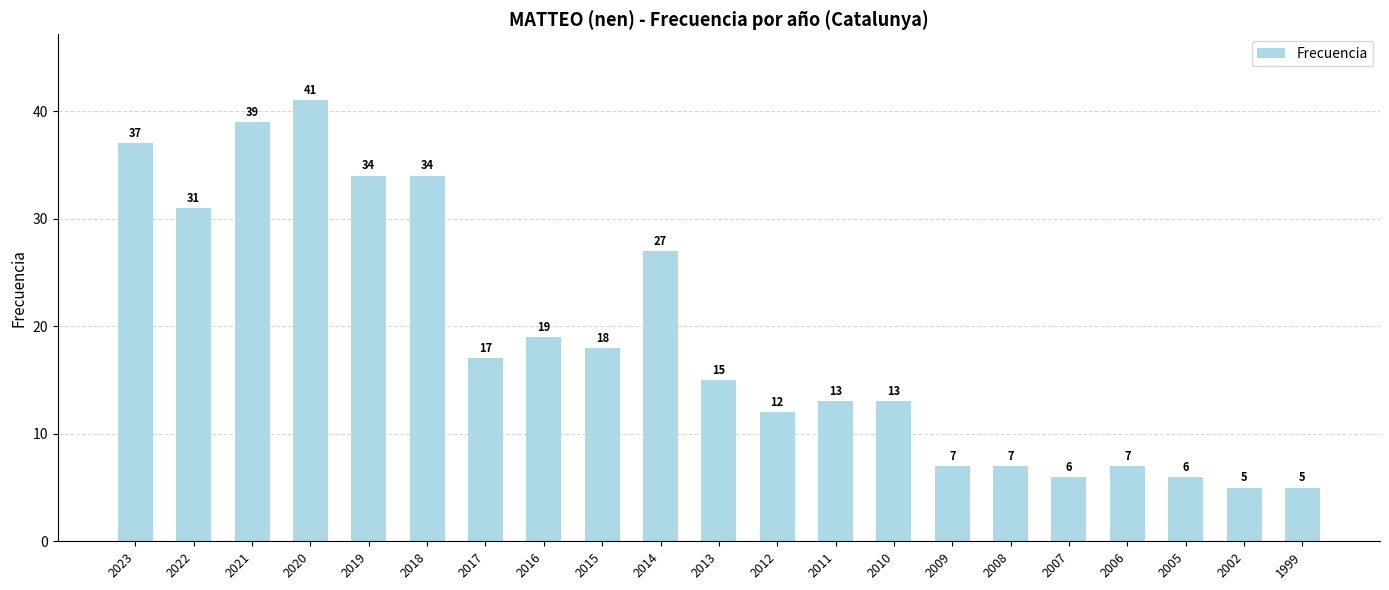

What is the maximum value shown in the chart?

41